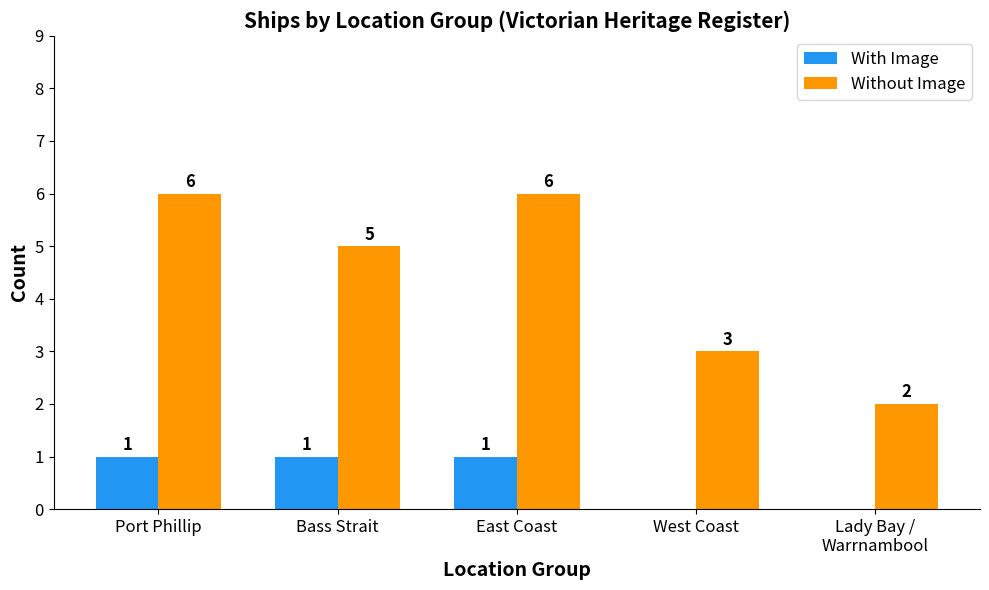

Between Port Phillip and Lady Bay /
Warrnambool, which series saw the biggest shift?

Without Image